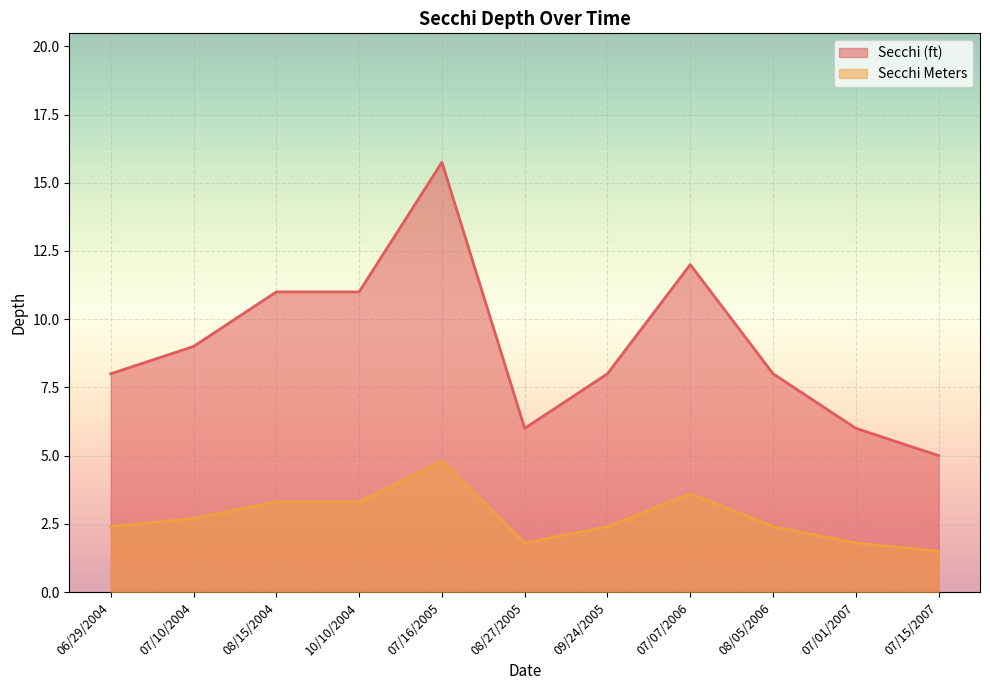

The value of Secchi (ft) at 07/01/2007 is 6.0. True or false?

True